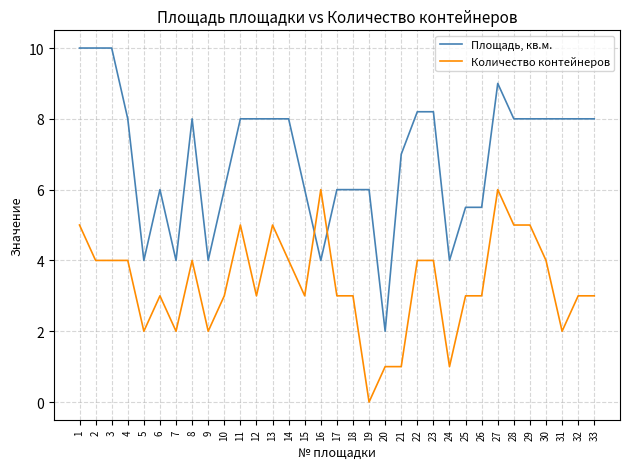

List the series in order of their peak value, lowest first.

Количество контейнеров, Площадь, кв.м.